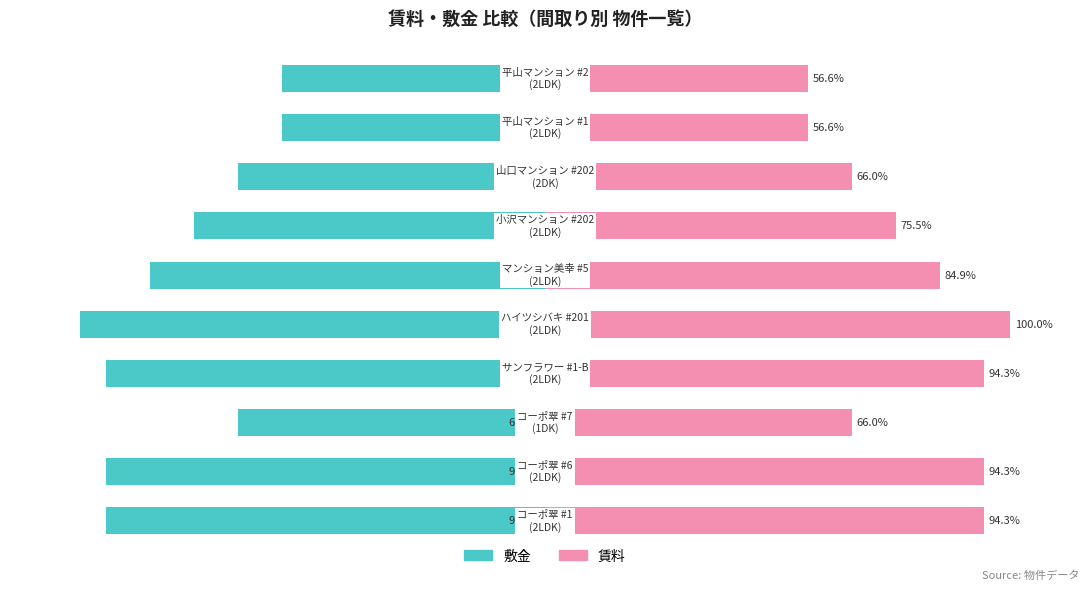

How many values in the 敷金 series exceed -75?

4